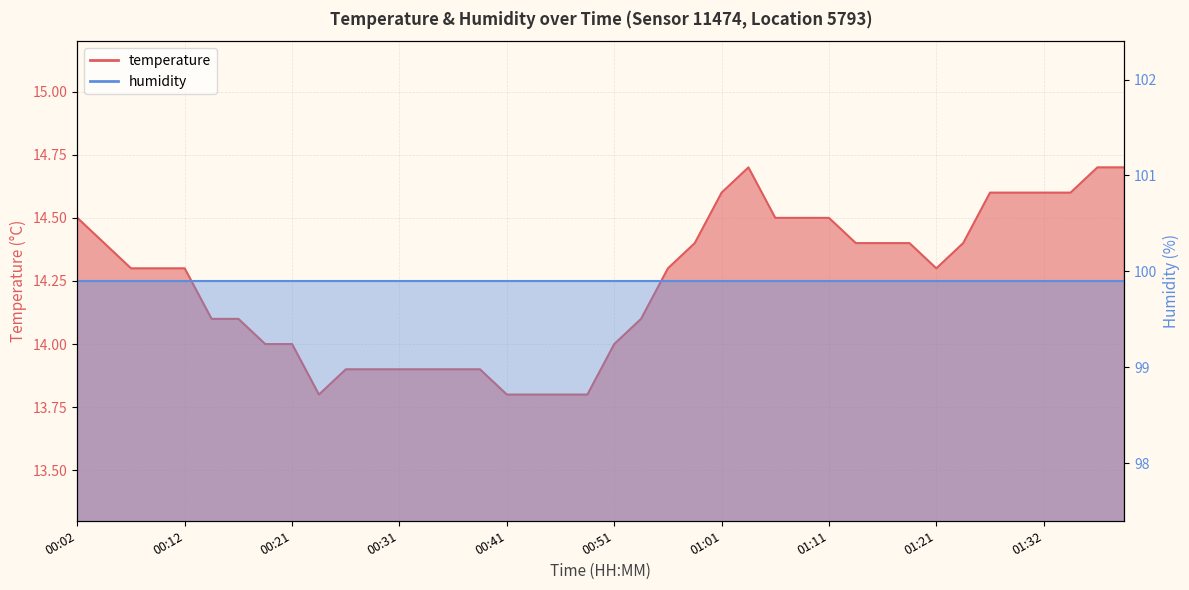

What is the label of the 26th point from the right?

00:36